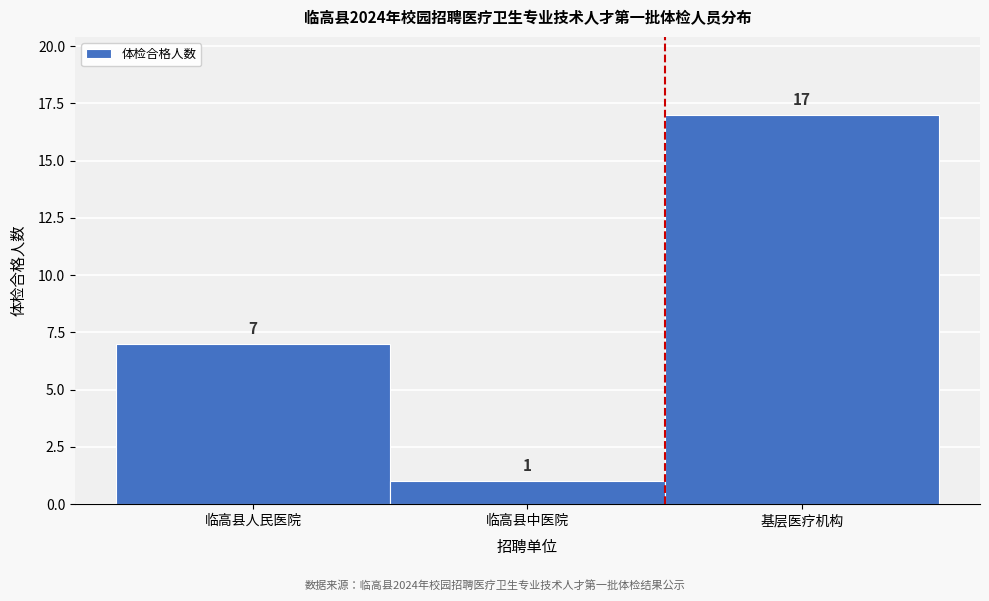

Reading left to right, what are all the values shown in this chart?

临高县人民医院=7	临高县中医院=1	基层医疗机构=17